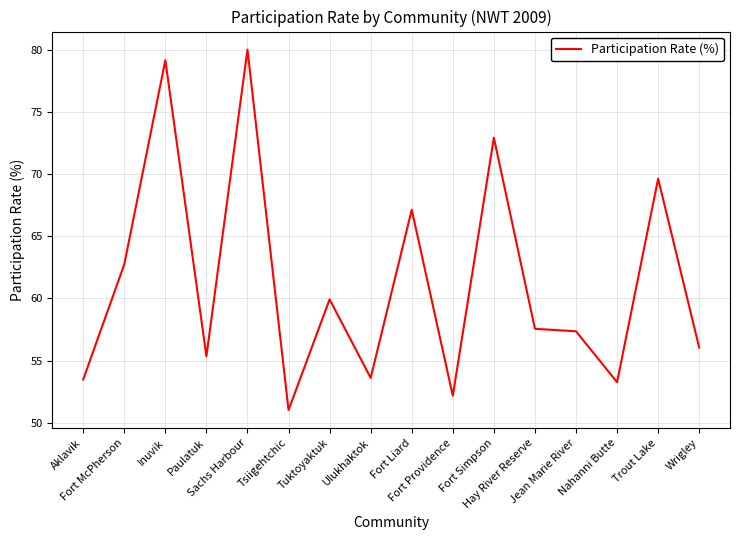

Which label corresponds to the largest value in the chart?

Sachs Harbour